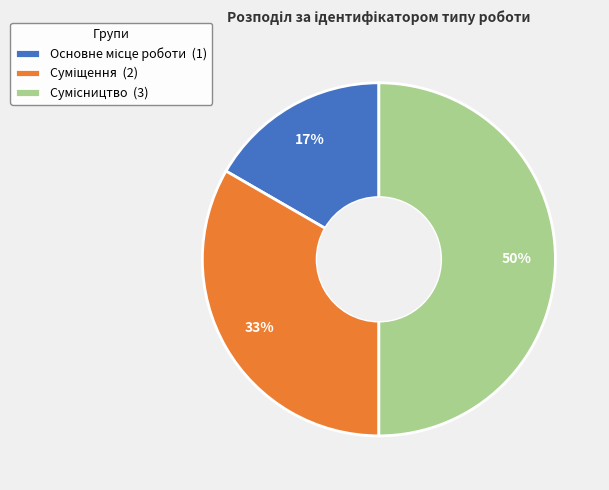

To the nearest percent, what is the difference between the largest and smallest slice percentages?

33%